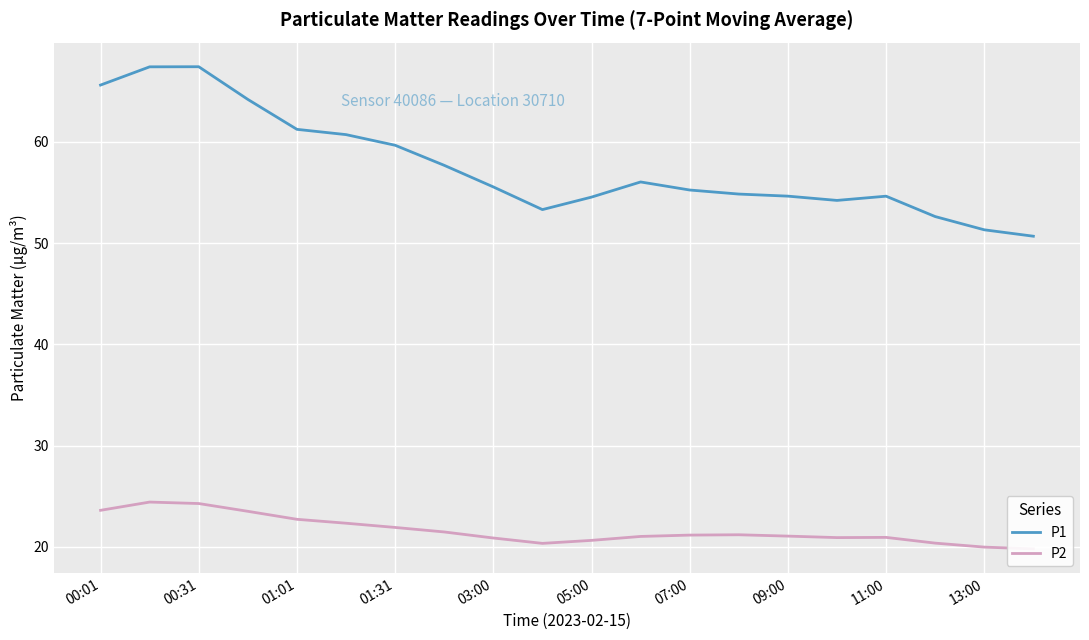

What is the smallest value displayed?

19.8